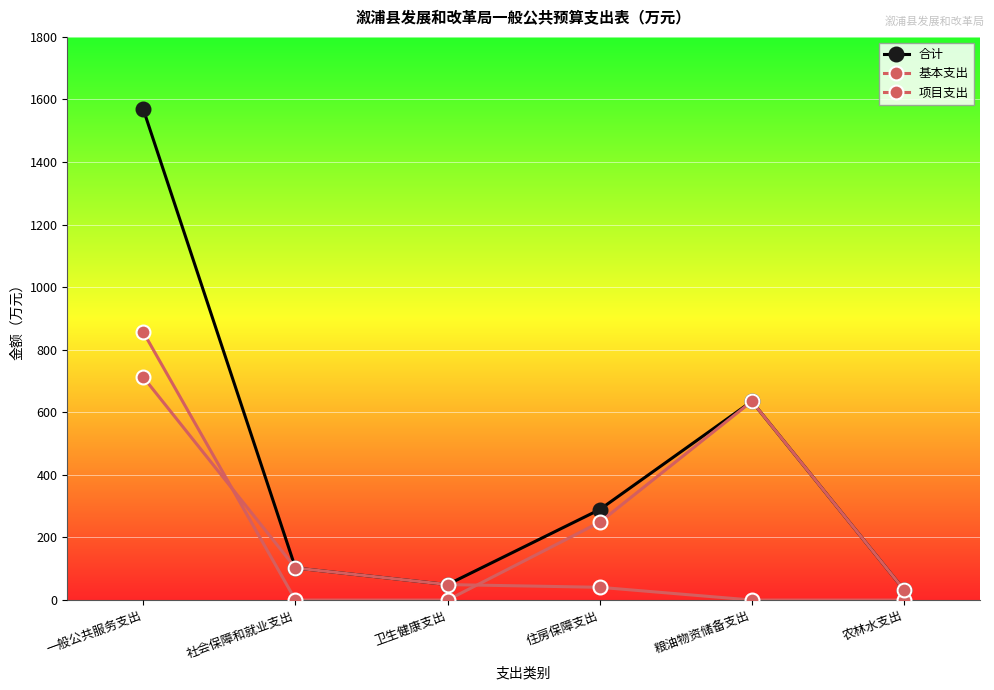

List the series in order of their peak value, lowest first.

基本支出, 项目支出, 合计